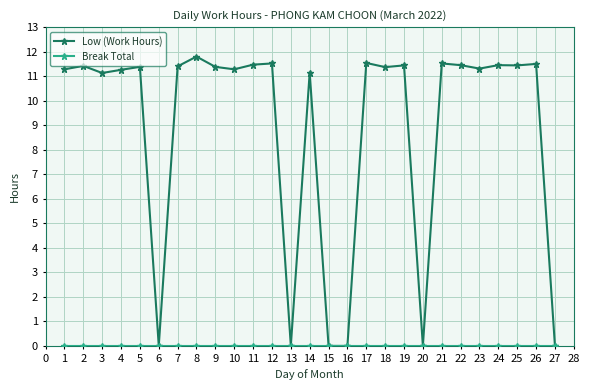

True or false: Low (Work Hours) has a value of 11.5 at 17.

True